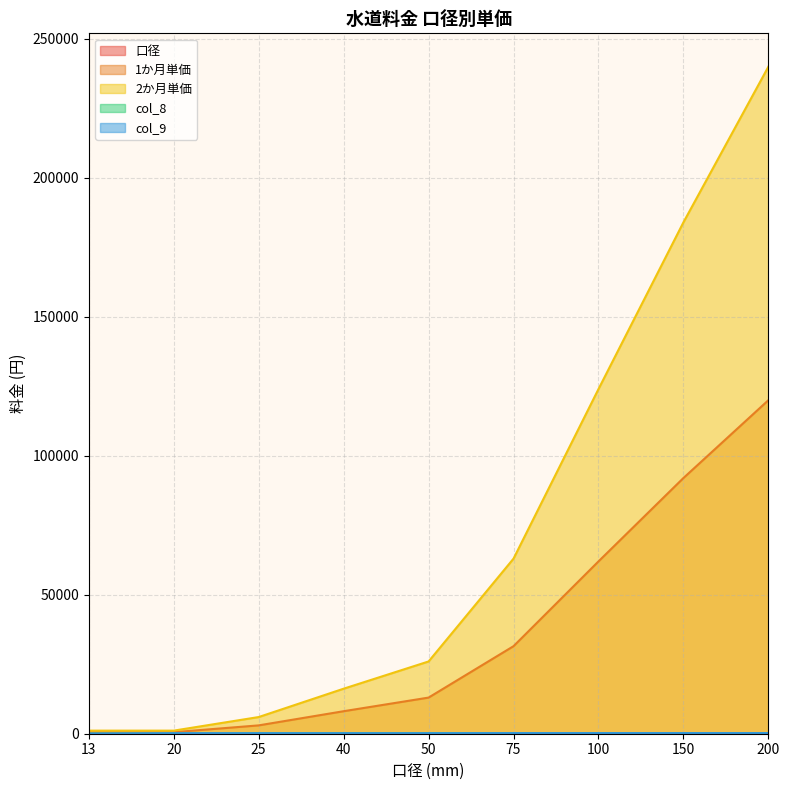

What is the average value of the col_9 series?

200